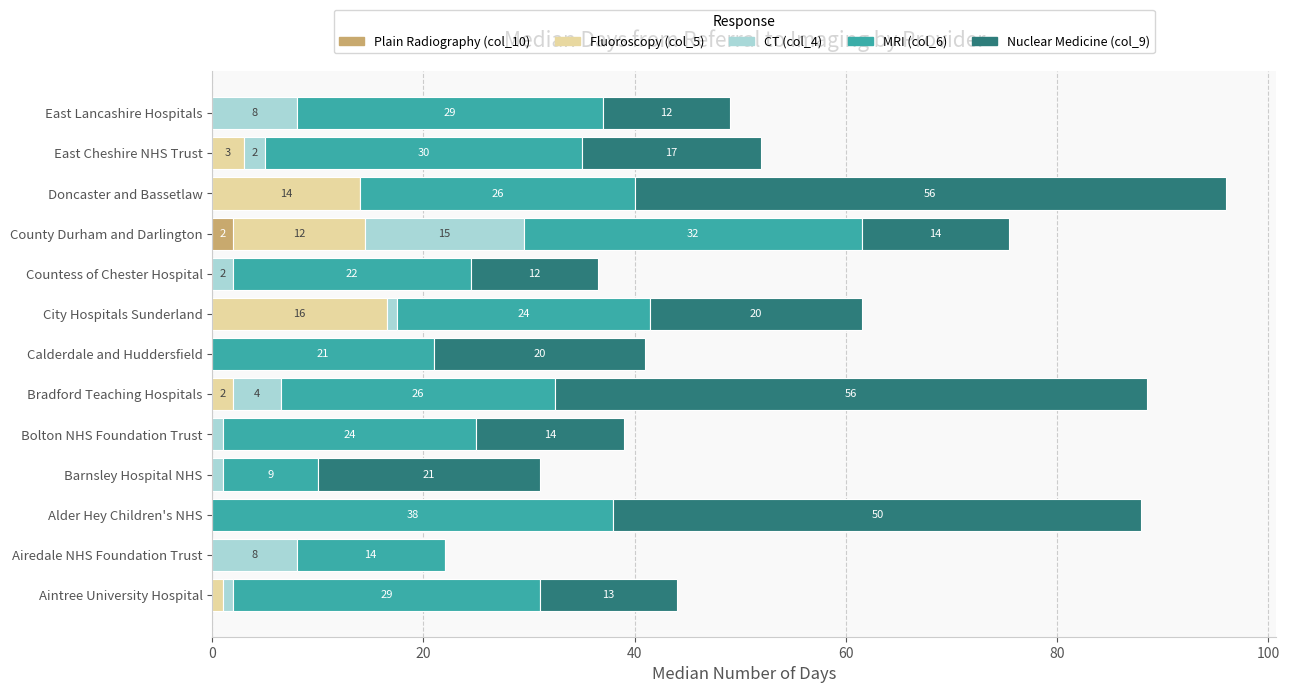

At which category is the sum across all series the highest?

Doncaster and Bassetlaw